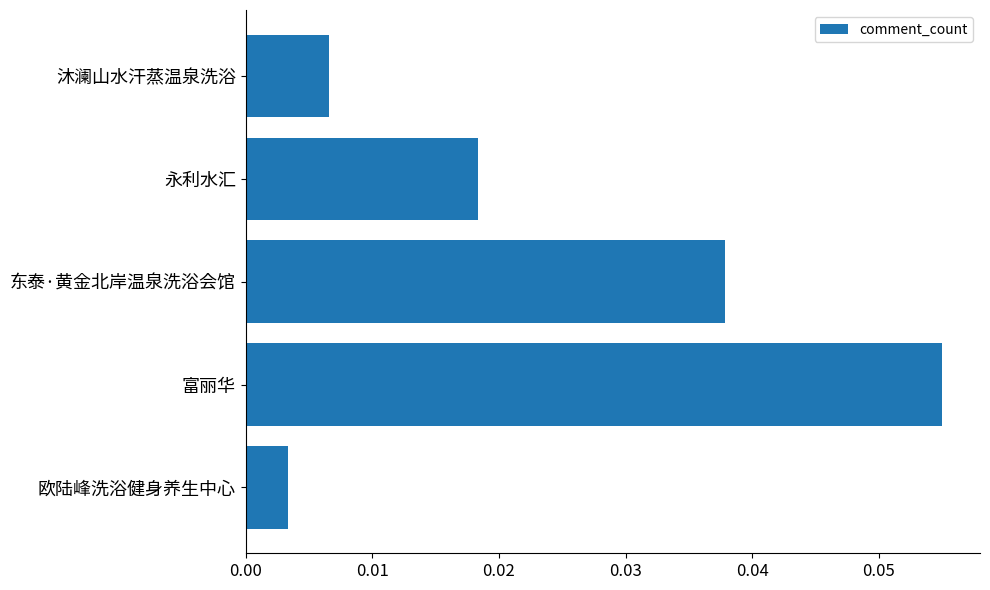

Between 沐澜山水汗蒸温泉洗浴 and 富丽华, which is larger?

富丽华